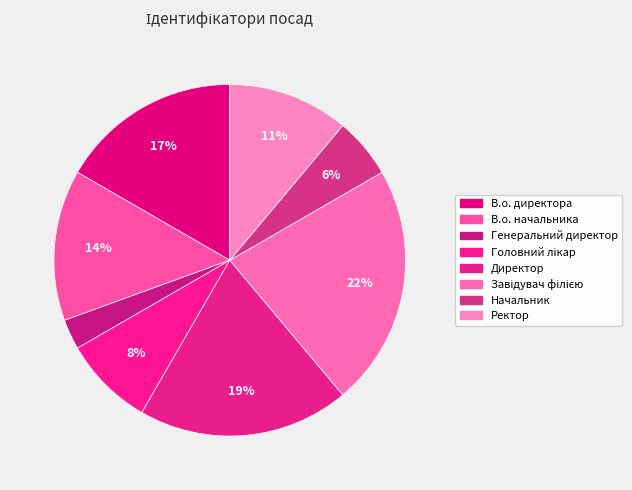

To the nearest percent, what is the difference between the largest and smallest slice percentages?

19%